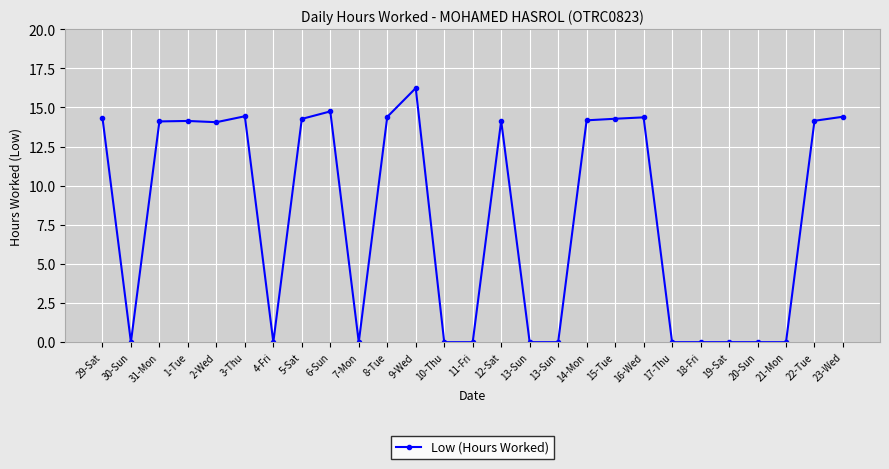

What is the change in value from 1-Tue to 2-Wed?

-0.1